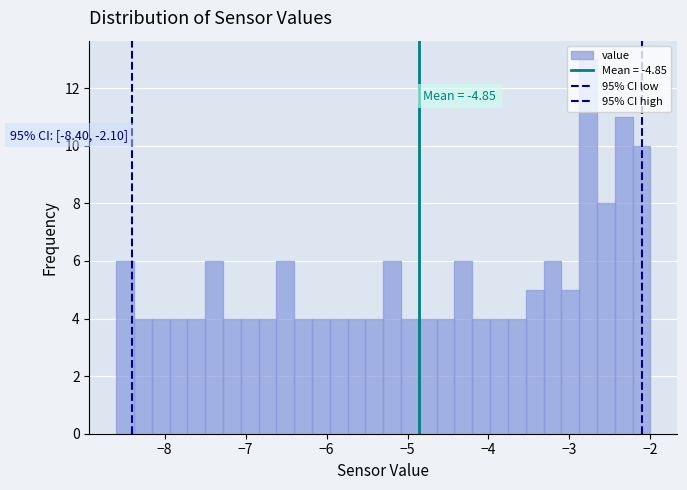

Read against the x-axis, roughly where is the centre of the tallest bar?

-2.8